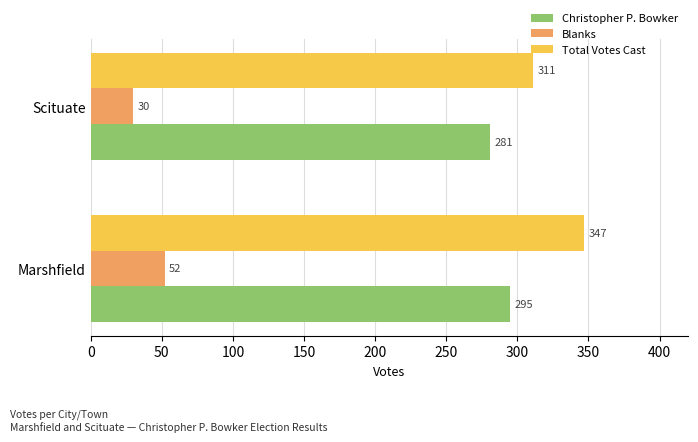

Rank the series by their maximum value, from highest to lowest.

Total Votes Cast, Christopher P. Bowker, Blanks